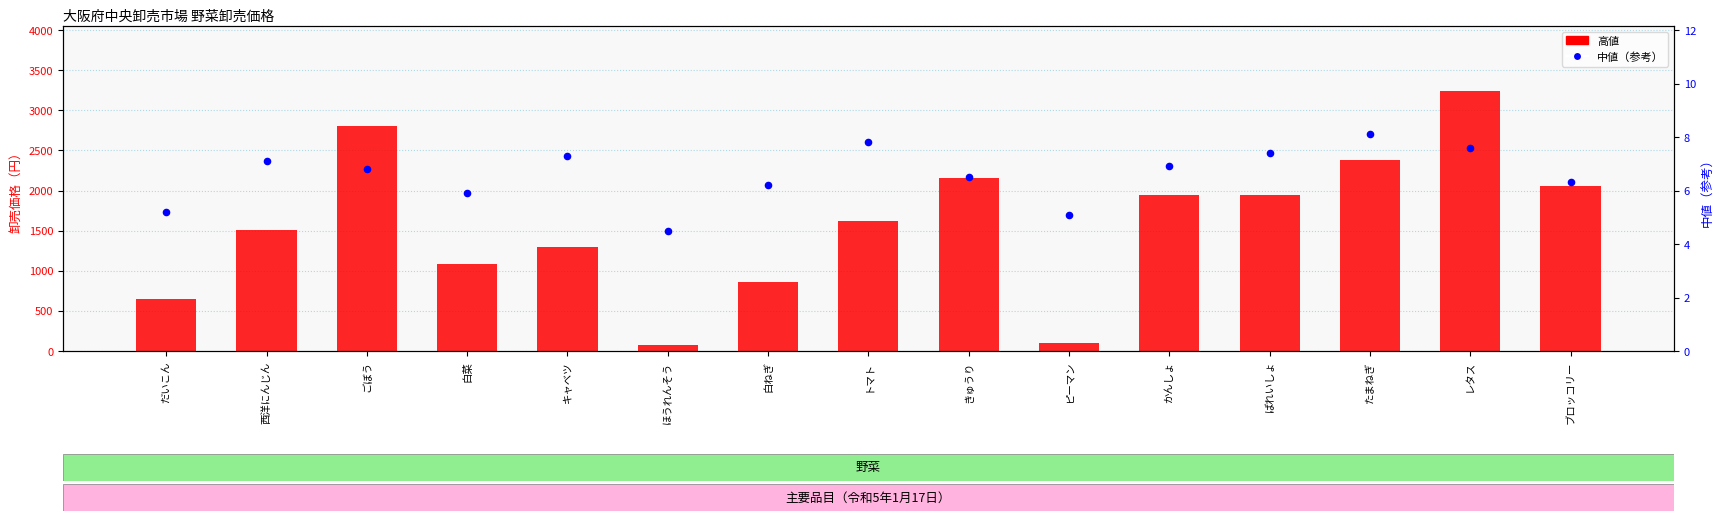

At how many categories does at least one series exceed 883?

11